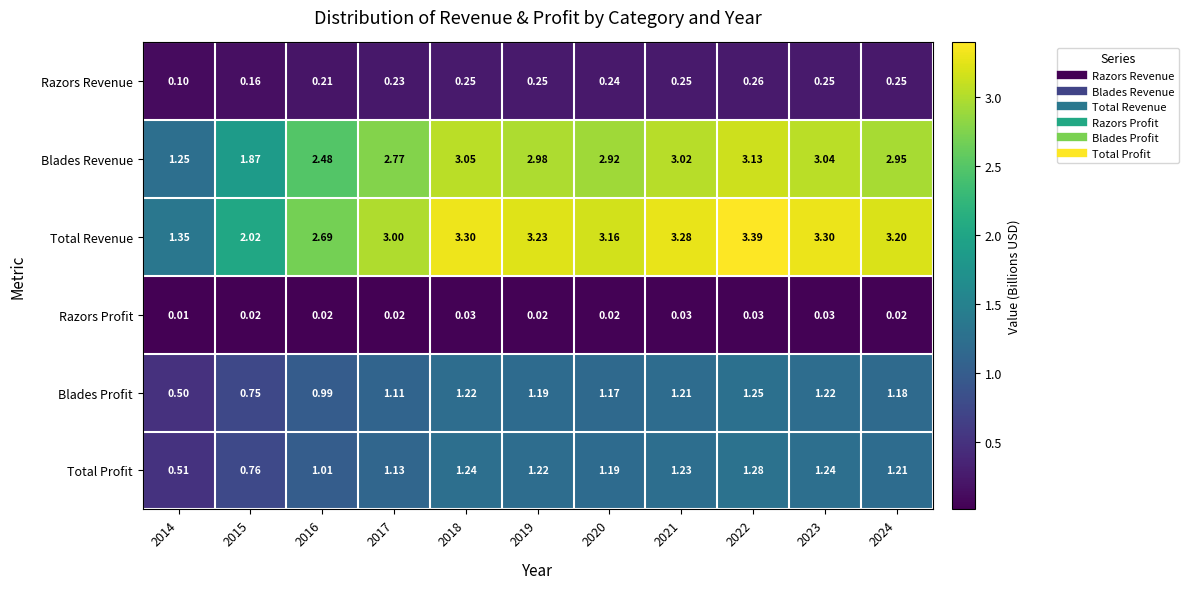

Which series has the largest range (max minus min)?

Total Revenue